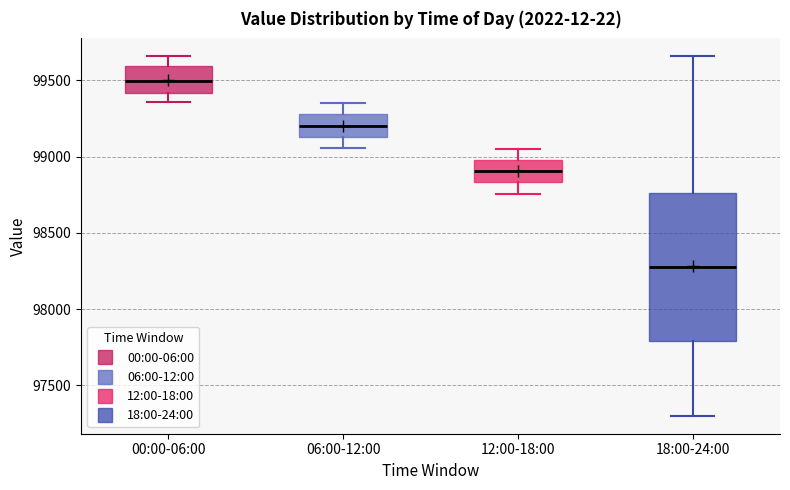

Where does the median line of the box for 12:00-18:00 sit on the y-axis? The values are not printed on the chart, so give them approximately, as read against the axis.

98900